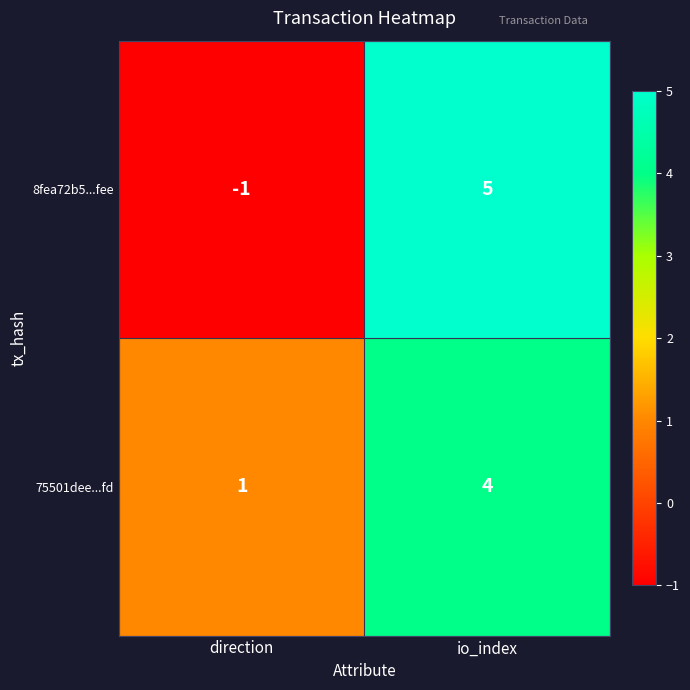

What is the difference between the 8fea72b5...fee values at io_index and direction?

6